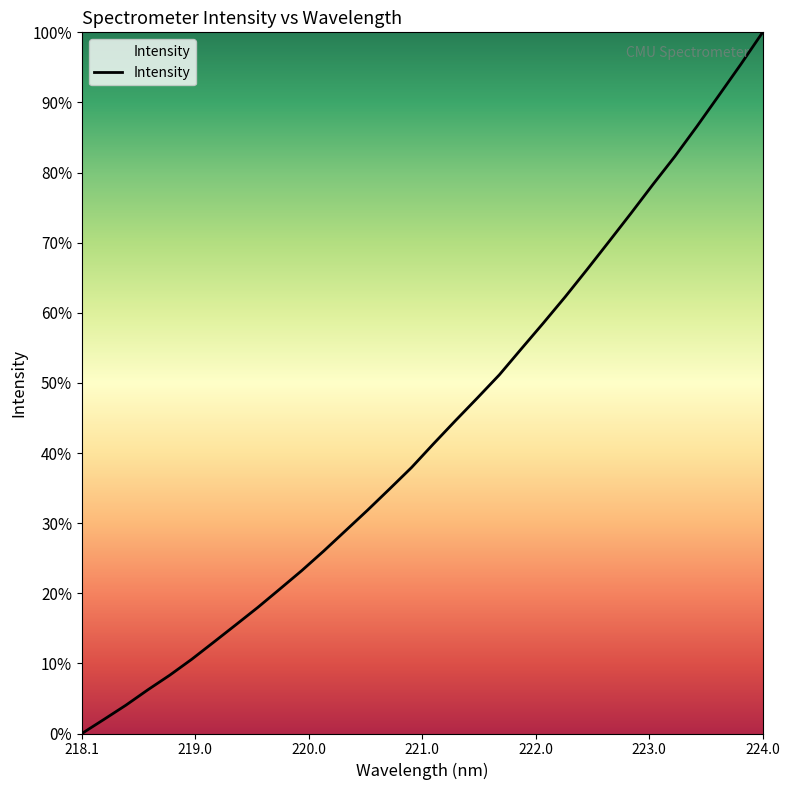

What is the difference between the second highest and minimum values?

95.4